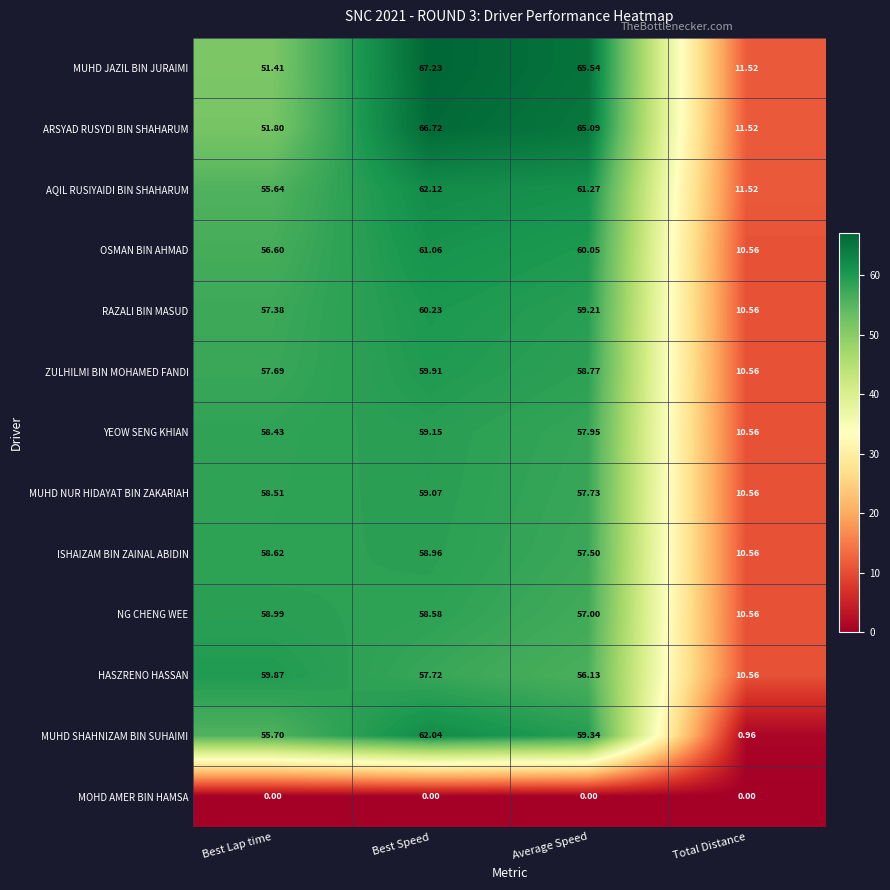

Rank the series at Best Speed from highest to lowest value.

MUHD JAZIL BIN JURAIMI, ARSYAD RUSYDI BIN SHAHARUM, AQIL RUSIYAIDI BIN SHAHARUM, MUHD SHAHNIZAM BIN SUHAIMI, OSMAN BIN AHMAD, RAZALI BIN MASUD, ZULHILMI BIN MOHAMED FANDI, YEOW SENG KHIAN, MUHD NUR HIDAYAT BIN ZAKARIAH, ISHAIZAM BIN ZAINAL ABIDIN, NG CHENG WEE, HASZRENO HASSAN, MOHD AMER BIN HAMSA